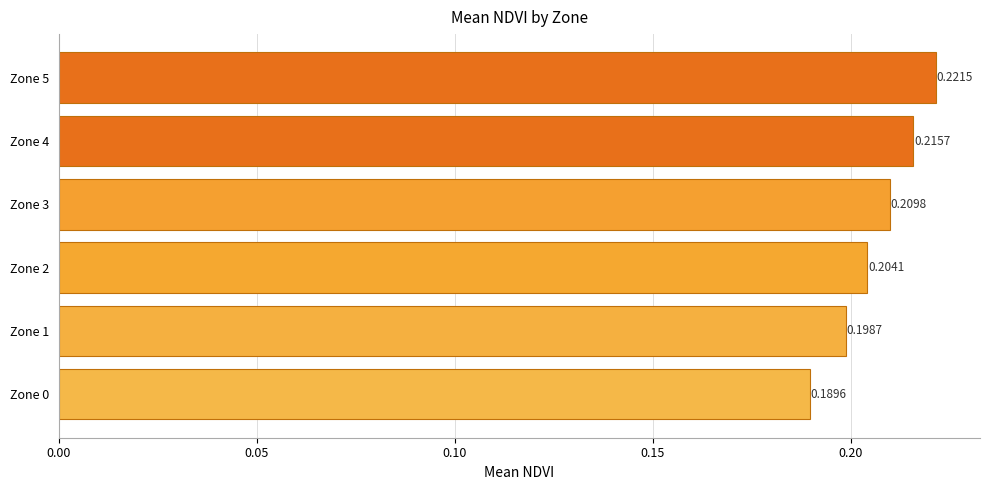

What is the sum of the values at Zone 2 and Zone 0?

0.4